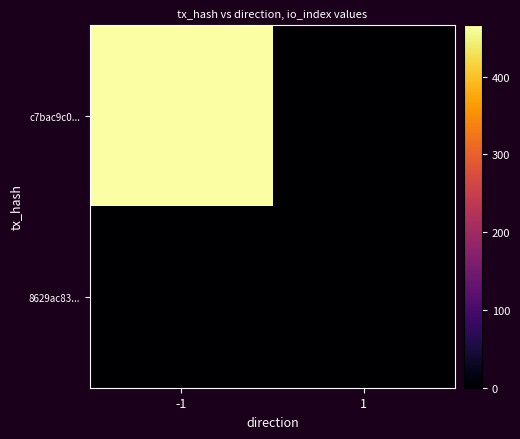

Between 1 and -1, which is larger?

-1